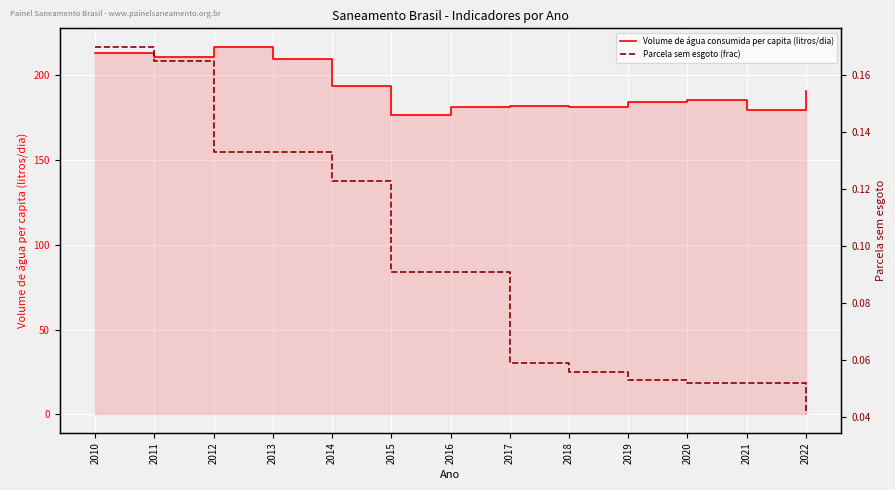

The value of Parcela sem esgoto (frac) at 2013 is 0.0. True or false?

False